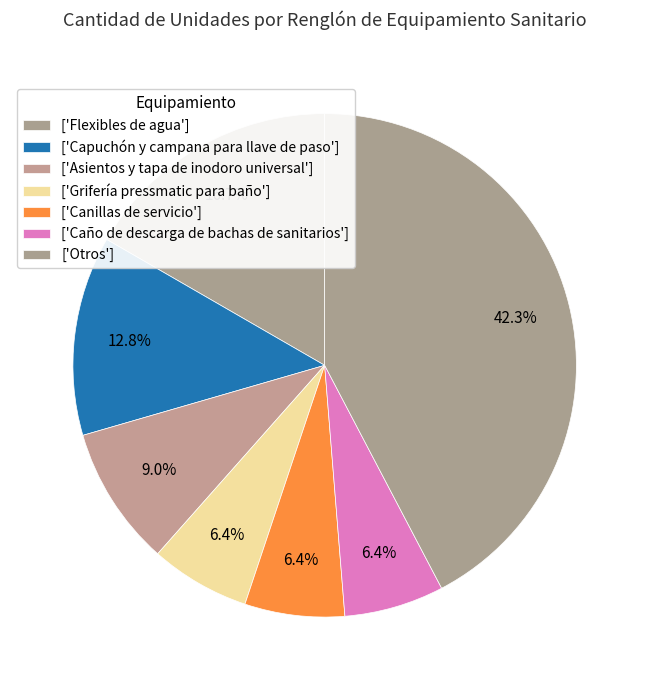

How many segments does this pie chart have?

7